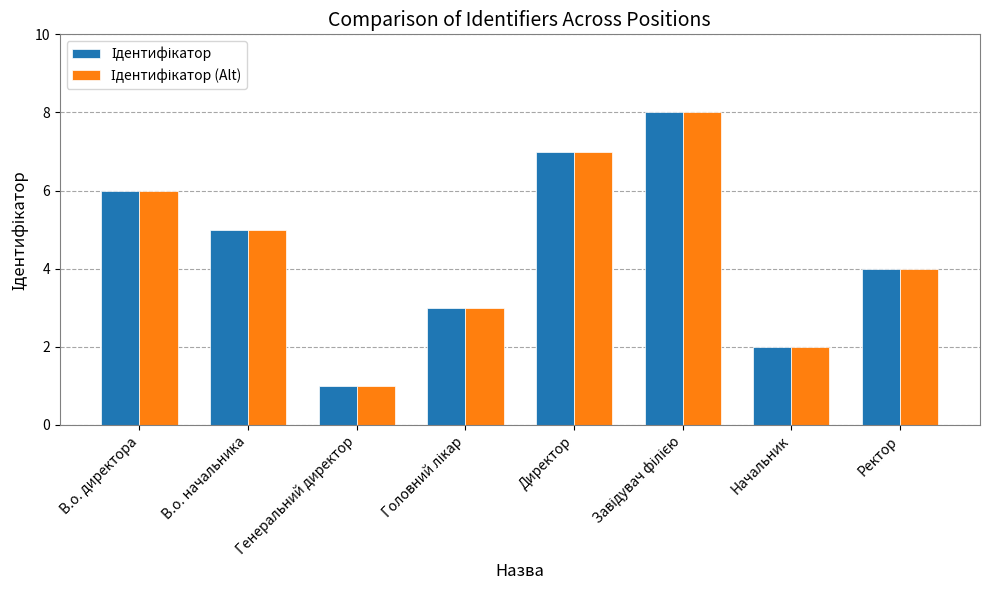

At which category does the chart reach its minimum across all series?

Генеральний директор